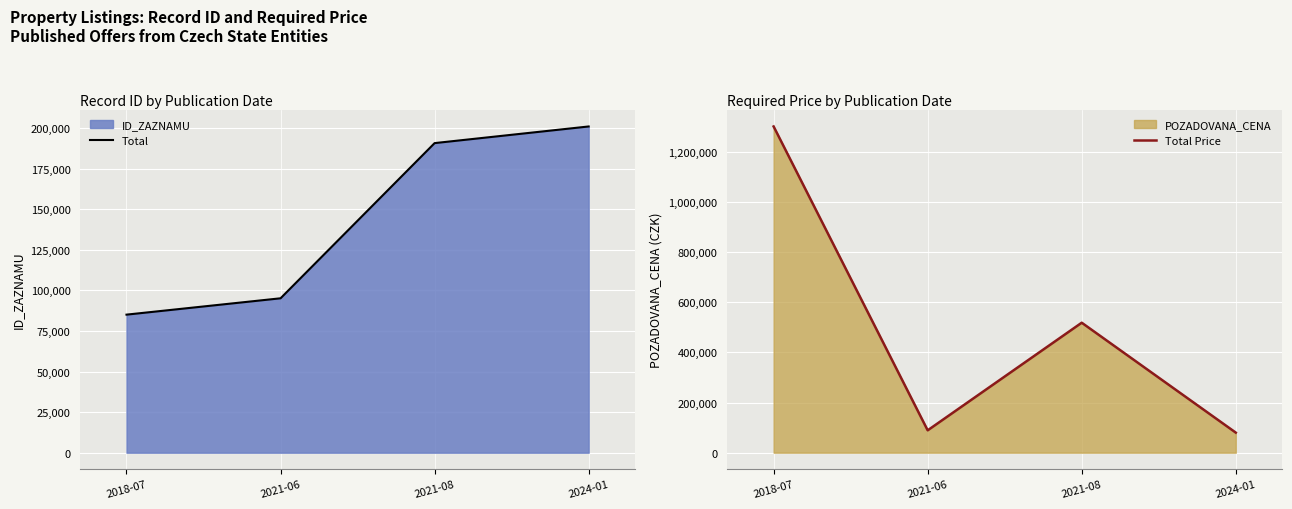

How many lines are shown in the chart?

2